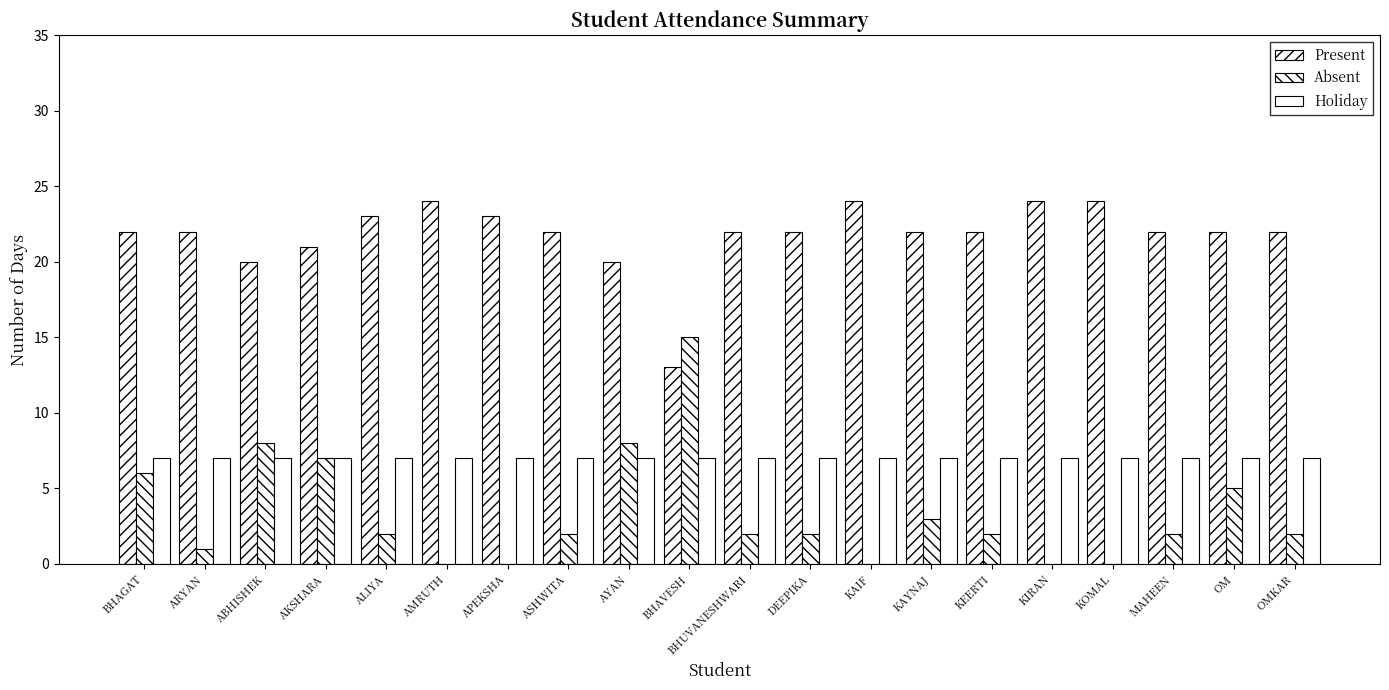

Where does the Present series first go above 22?

ALIYA